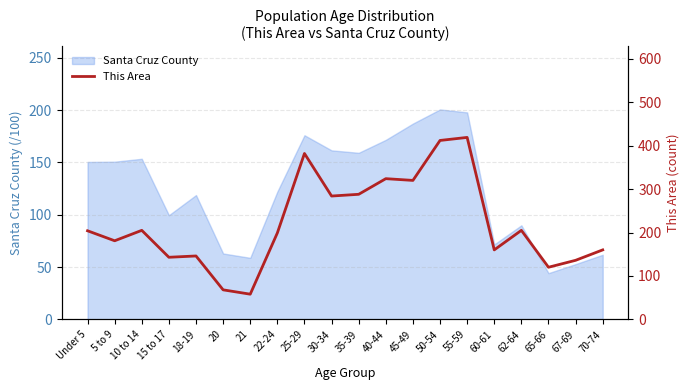

List the labels in order of value, largest first.

55-59, 50-54, 25-29, 40-44, 45-49, 35-39, 30-34, 10 to 14, 62-64, Under 5, 22-24, 5 to 9, 60-61, 70-74, 18-19, 15 to 17, 67-69, 65-66, 20, 21